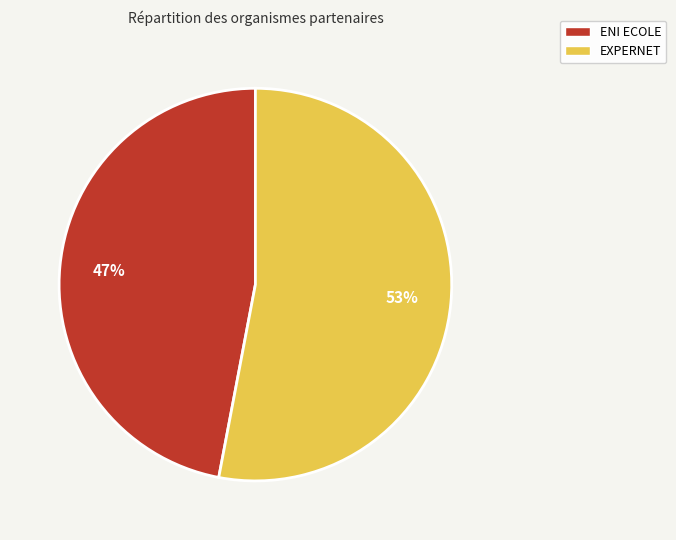

How many segments does this pie chart have?

2